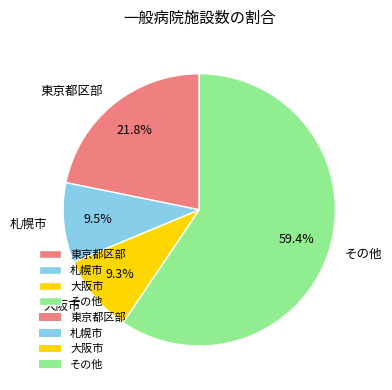

What is the total percentage of 東京都区部 and 大阪市?

31.1%